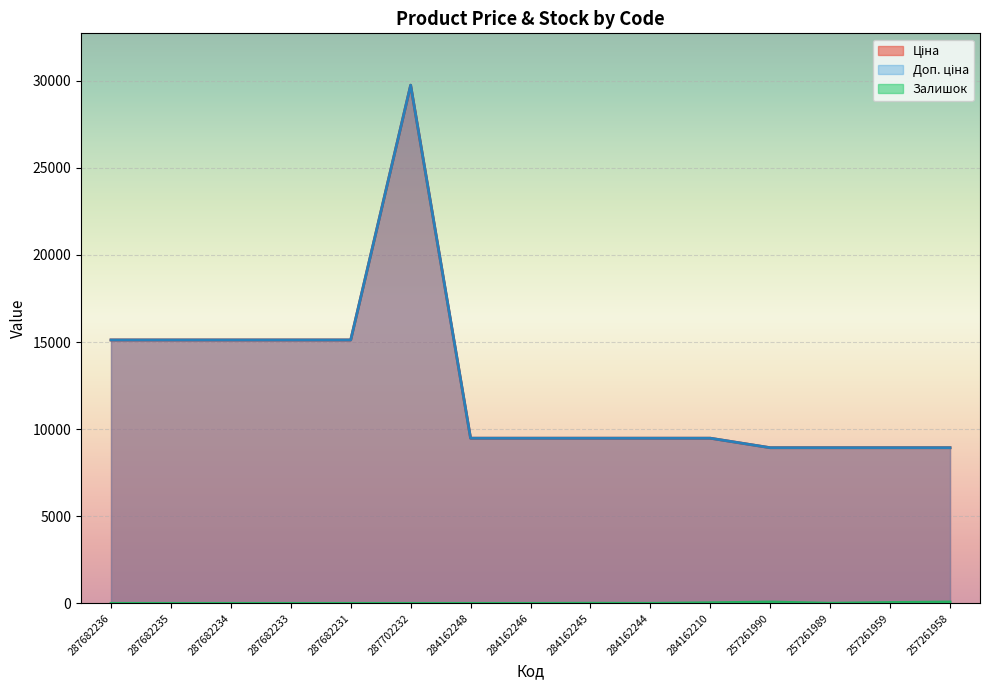

True or false: Залишок has more than 0 interior local peaks.

True